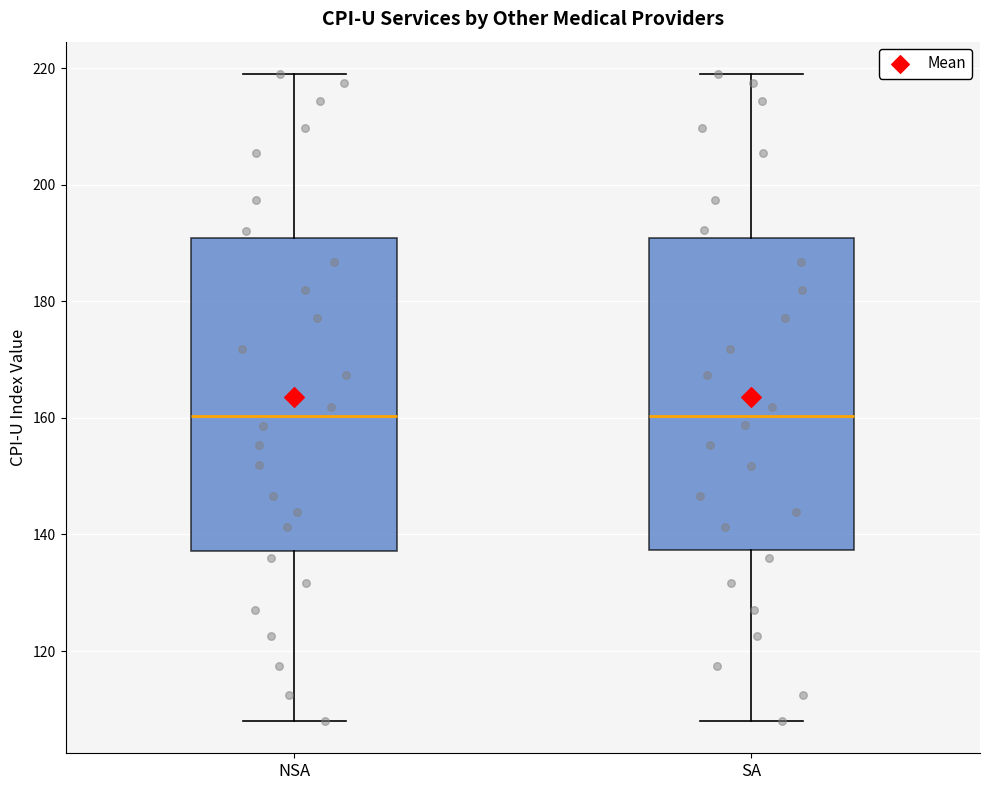

Reading left to right, read every box against the y-axis: the position of its median line, the range the box covers, and the ends of its whiskers. The values are not printed on the chart, so give them approximately, as read against the axis.

NSA: median 160, box 138 to 190, whiskers 108 to 220
SA: median 160, box 138 to 190, whiskers 108 to 220